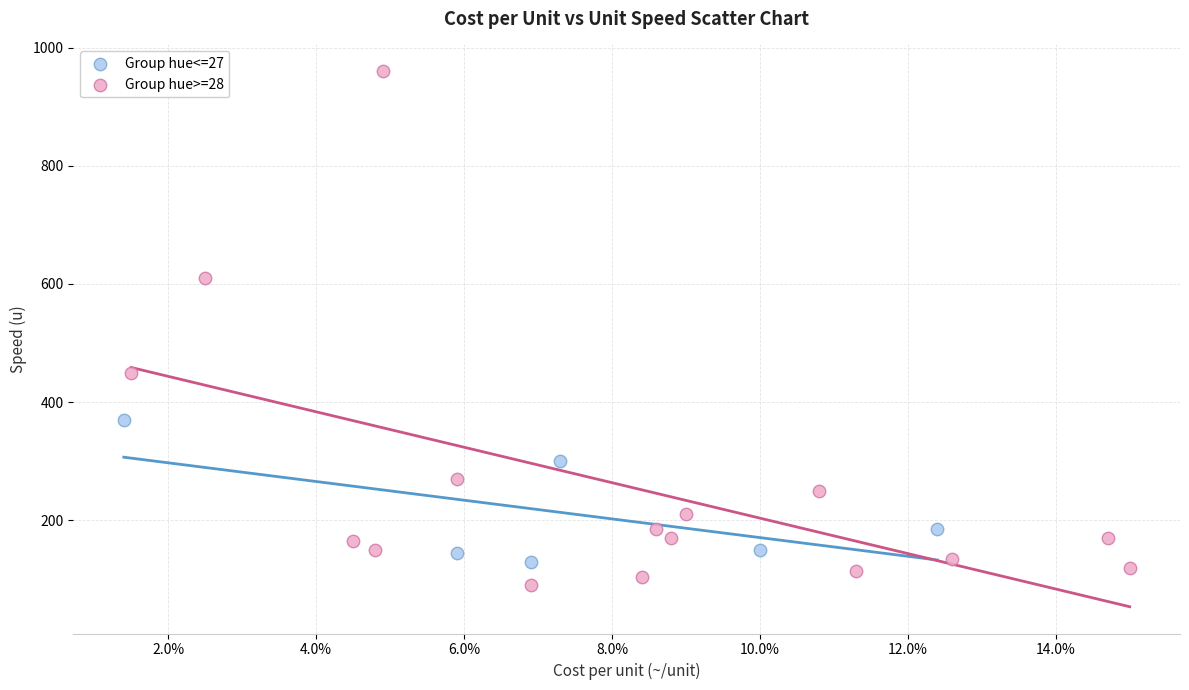

Which series contains the lowest Y value?

Group hue>=28